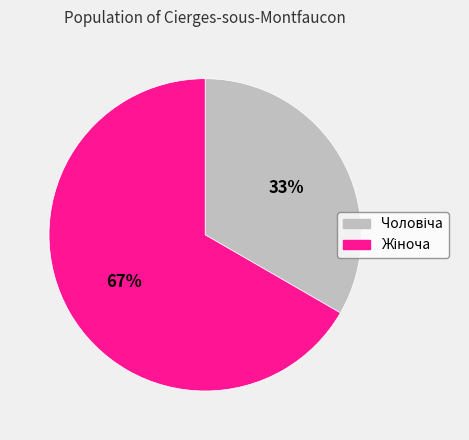

To the nearest percent, what is the average slice percentage?

50%